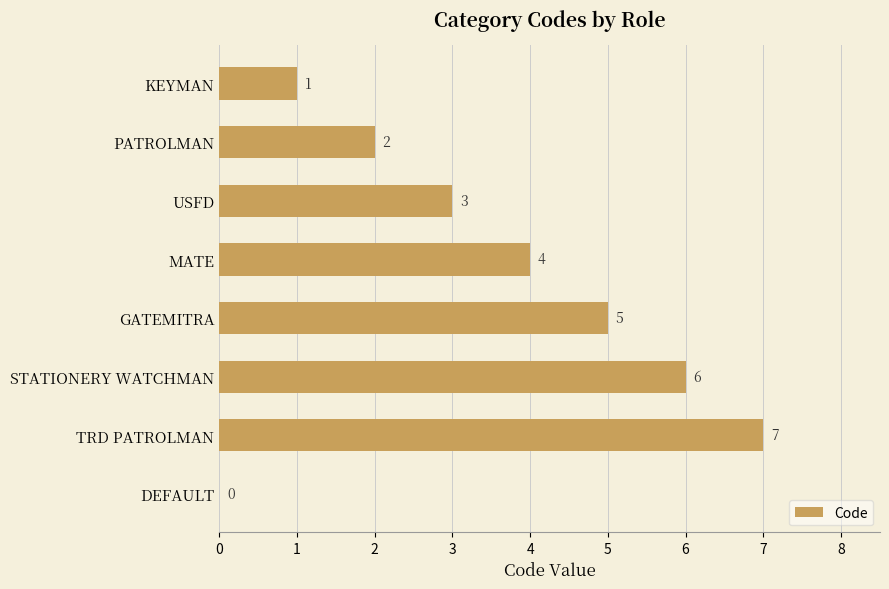

What is the sum of the values at PATROLMAN and GATEMITRA?

7